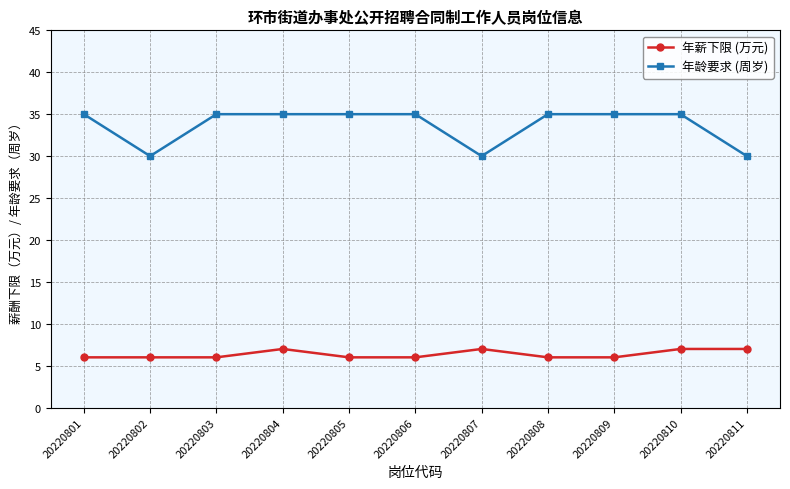

How many series are shown in this chart?

2